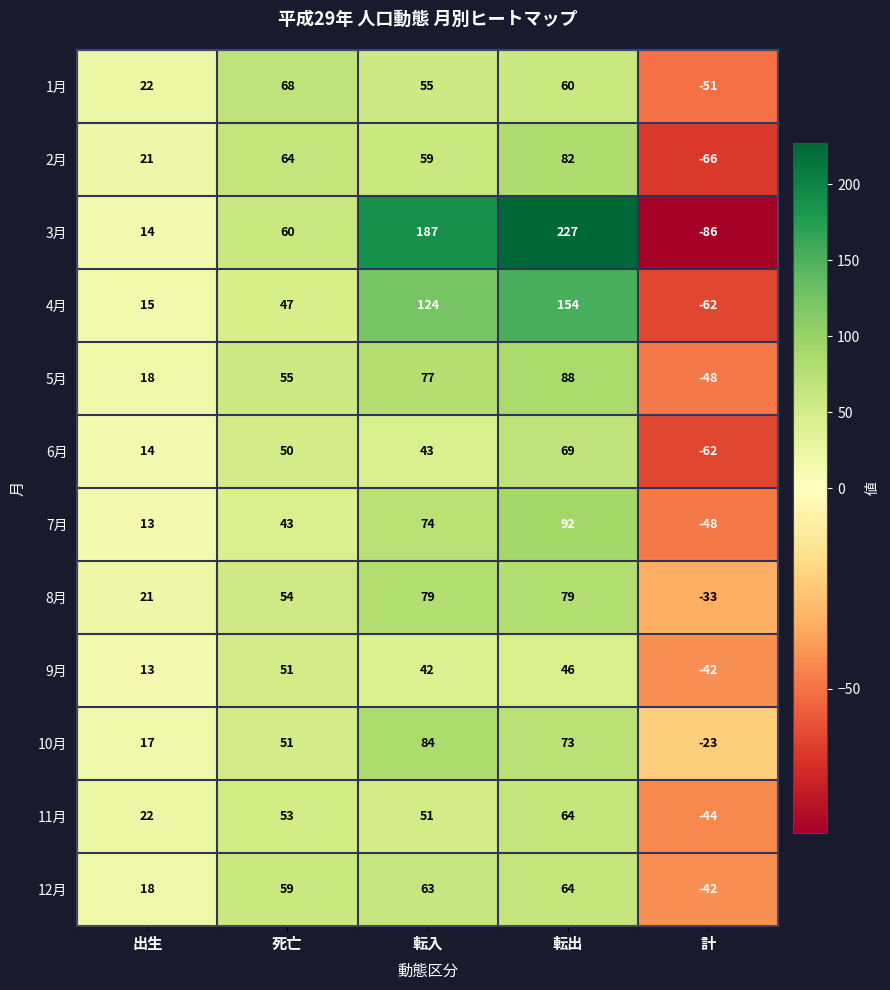

Which series has the largest total across all categories?

3月